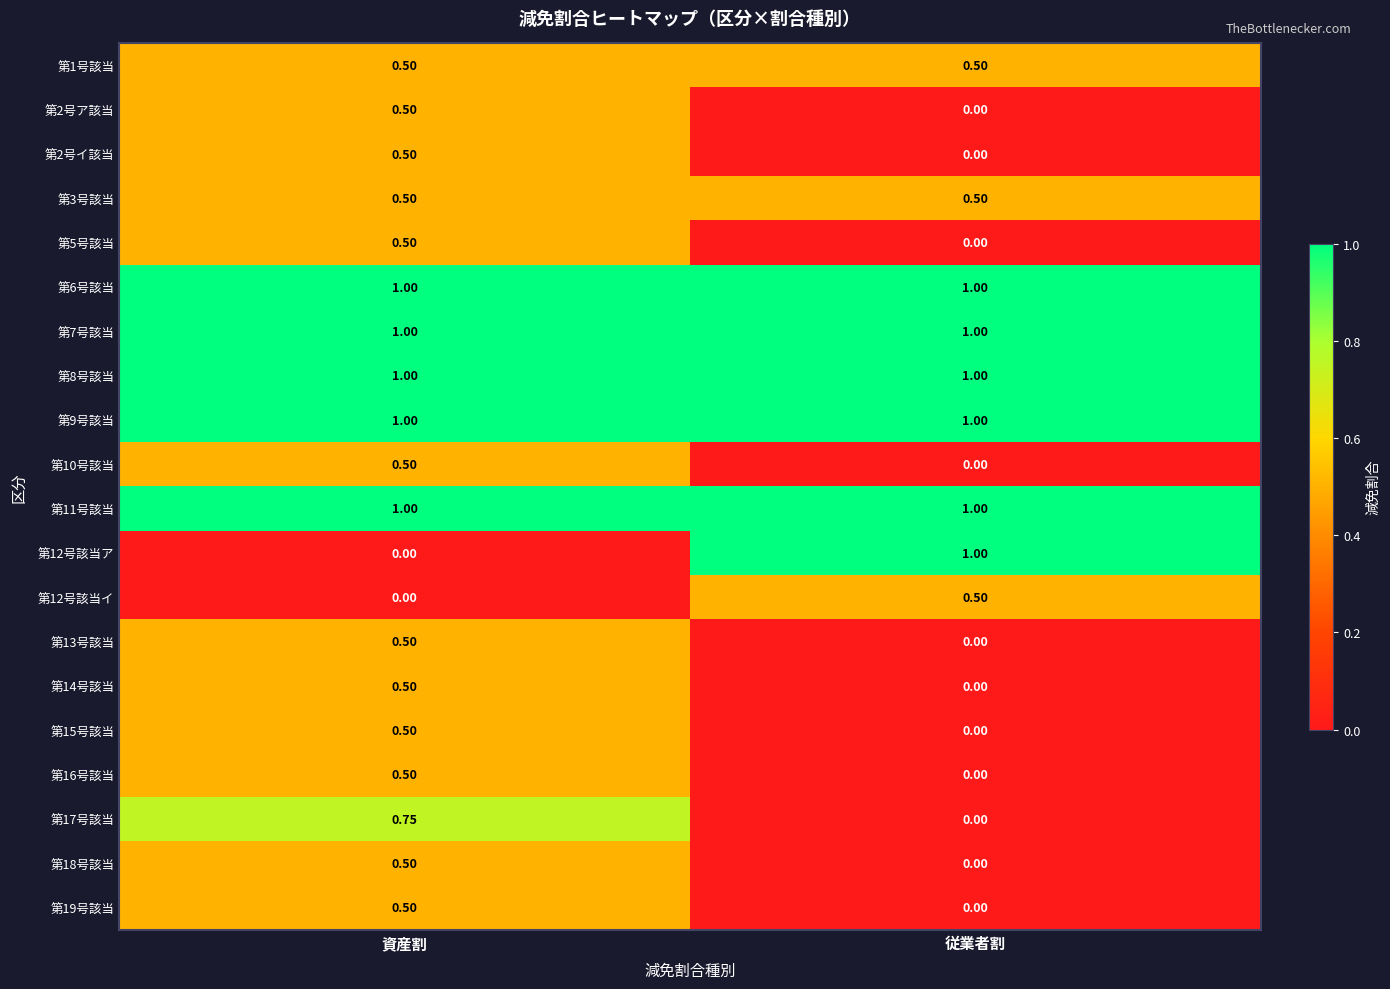

At which category is the sum across all series the highest?

資産割